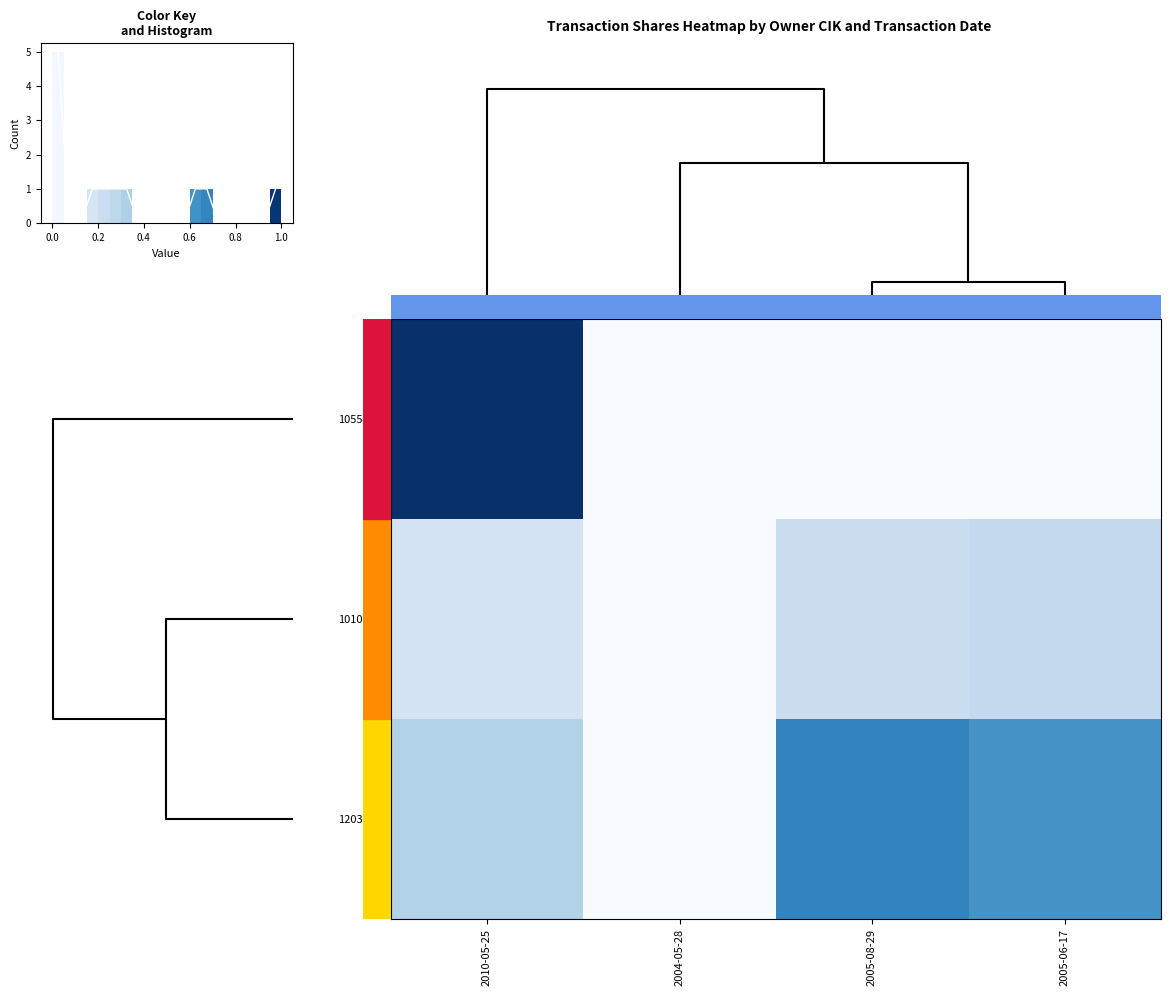

At which category is the sum across all series the highest?

2010-05-25